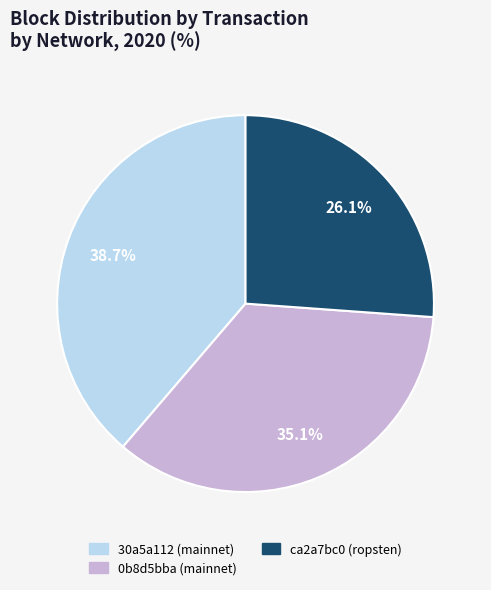

To the nearest percent, what is the average slice percentage?

33%